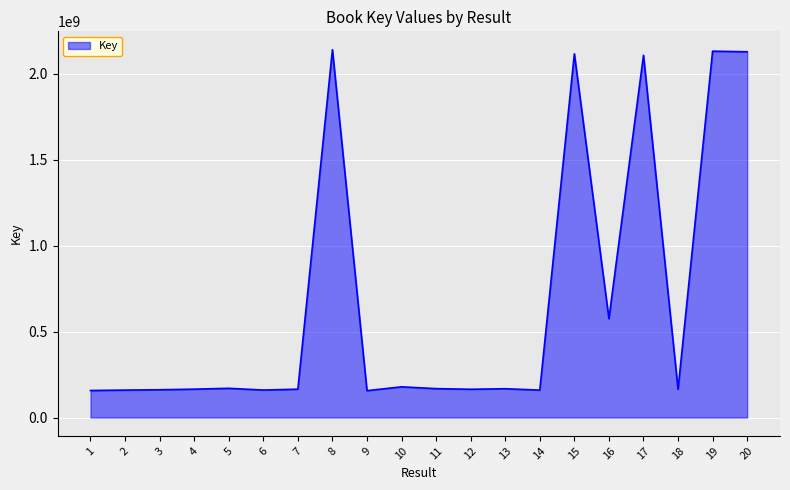

Is it true that the value at 20 is 432419431?

False